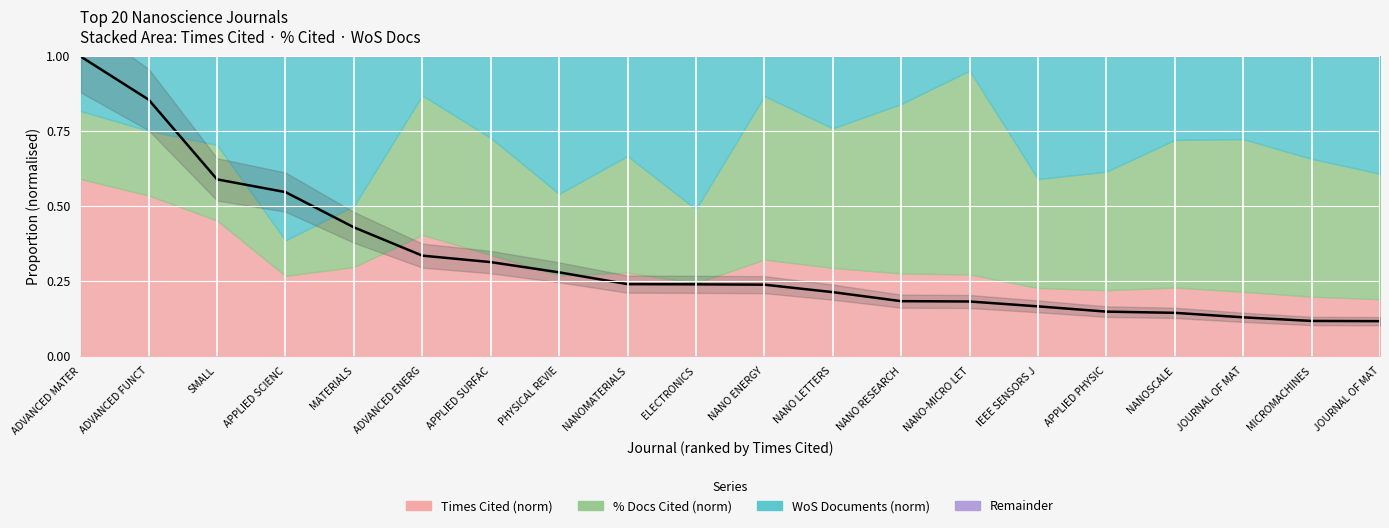

How many values are between 0 and 1?

20